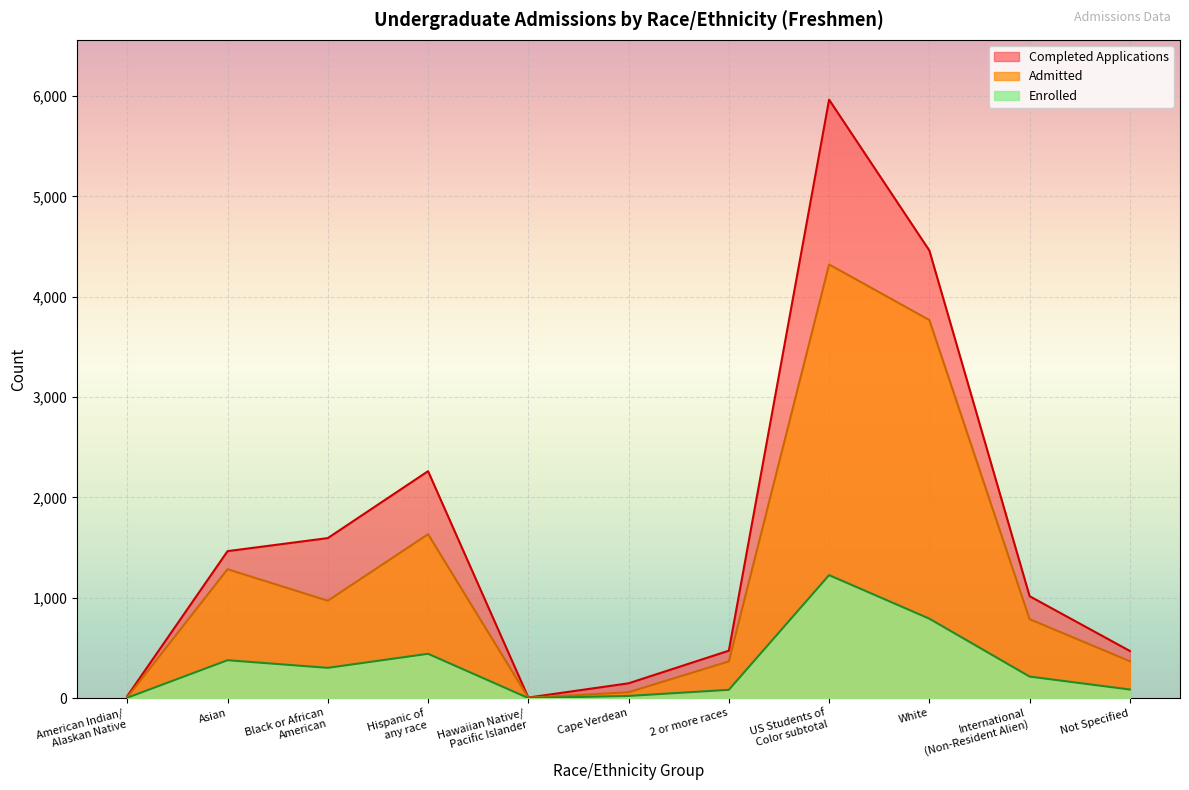

Is it true that Admitted equals 5 at Hawaiian Native/
Pacific Islander?

False